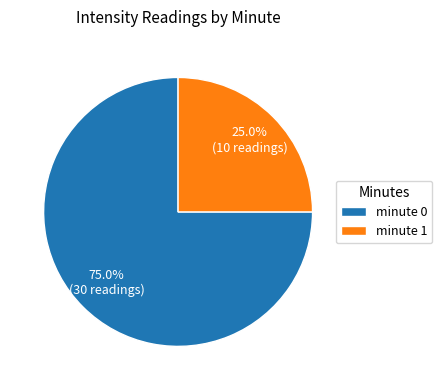

Which category has the biggest portion of the pie?

minute 0